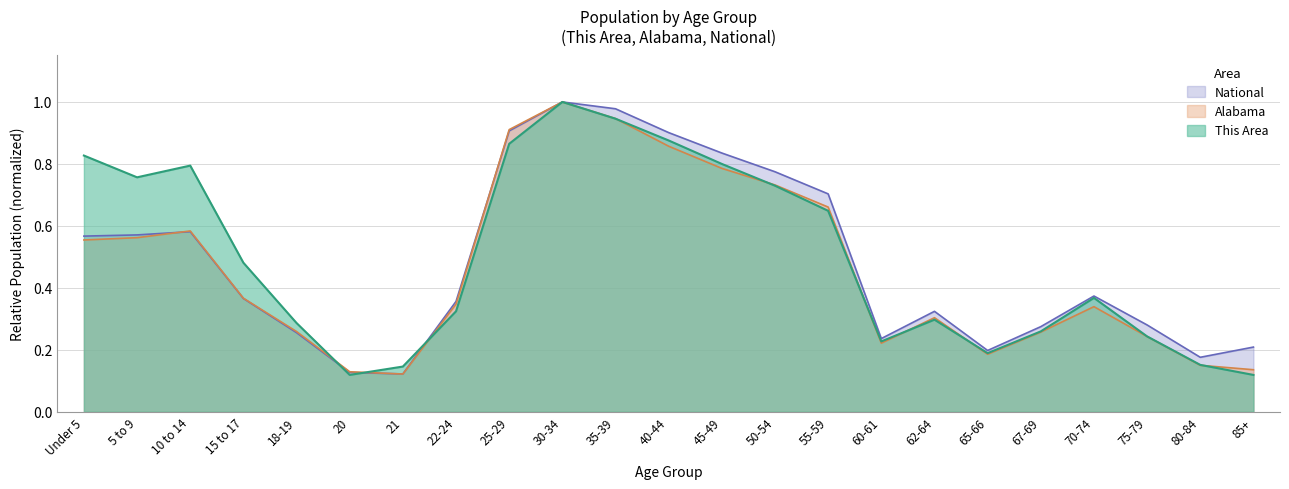

List the labels in order of Alabama value, smallest first.

21, 20, 85+, 80-84, 65-66, 60-61, 75-79, 67-69, 18-19, 62-64, 70-74, 22-24, 15 to 17, Under 5, 5 to 9, 10 to 14, 55-59, 50-54, 45-49, 40-44, 25-29, 35-39, 30-34